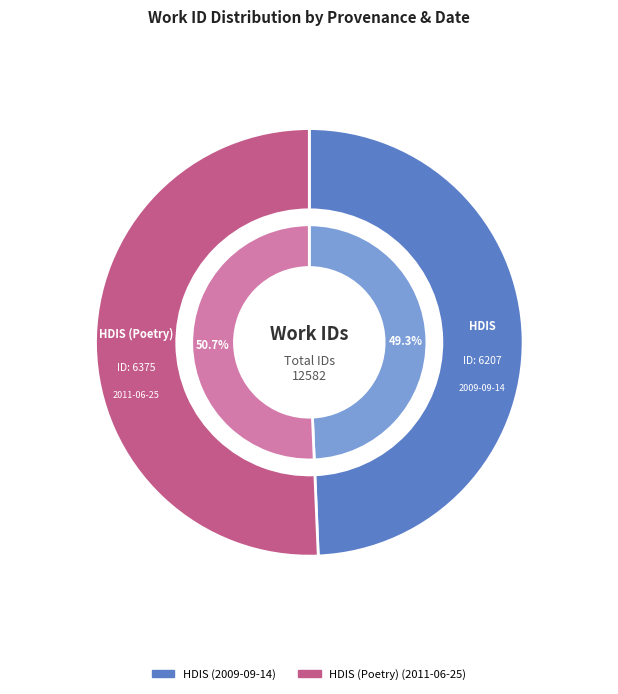

To the nearest percent, what is the difference between the largest and smallest slice percentages?

1%